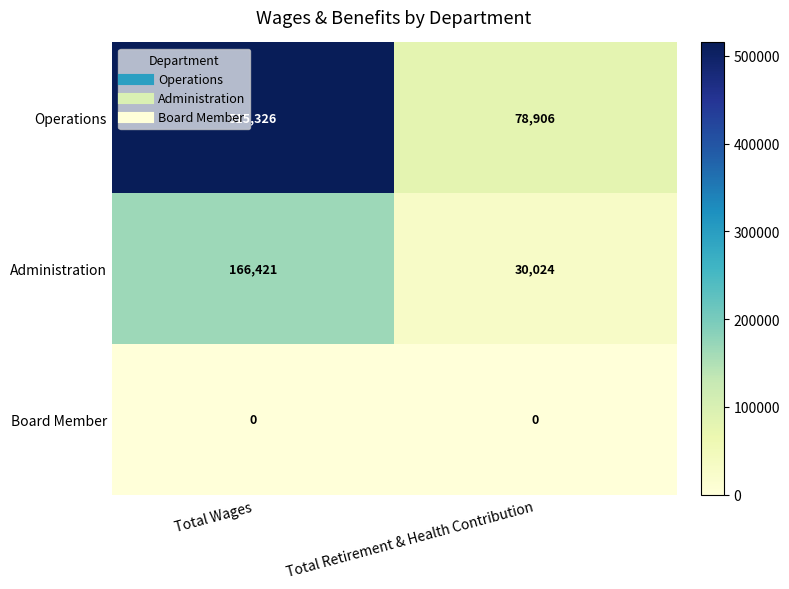

True or false: Operations has a value of 47335 at Total Retirement & Health Contribution.

False